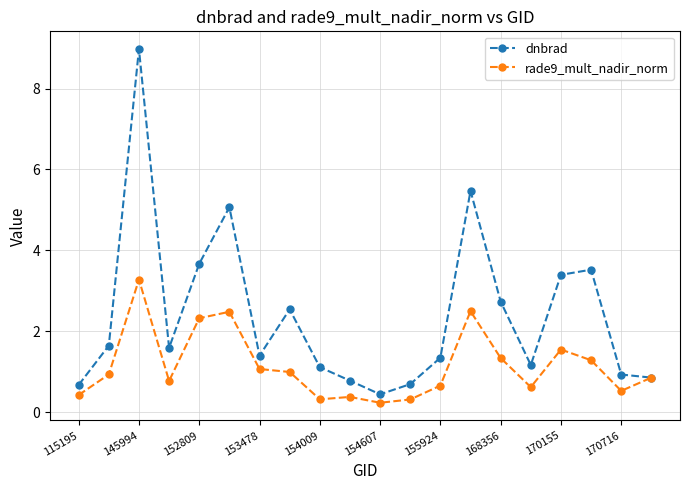

Which series has the largest range (max minus min)?

dnbrad